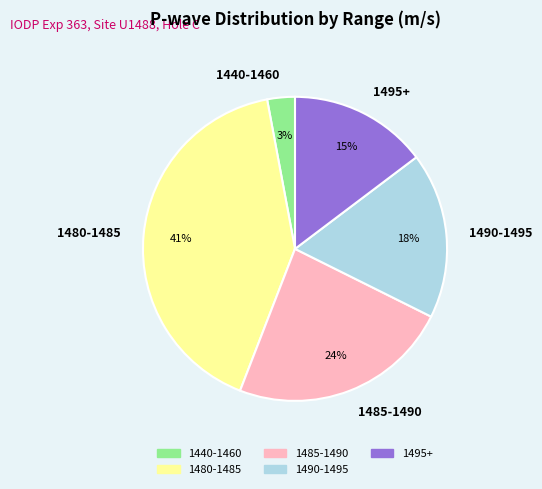

To the nearest percent, what portion does 1480-1485 represent?

41%